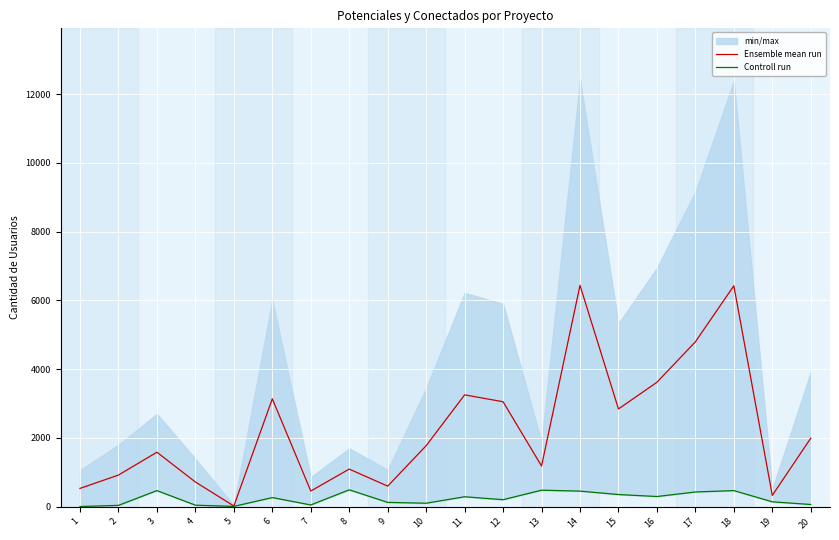

How many lines are shown in the chart?

2